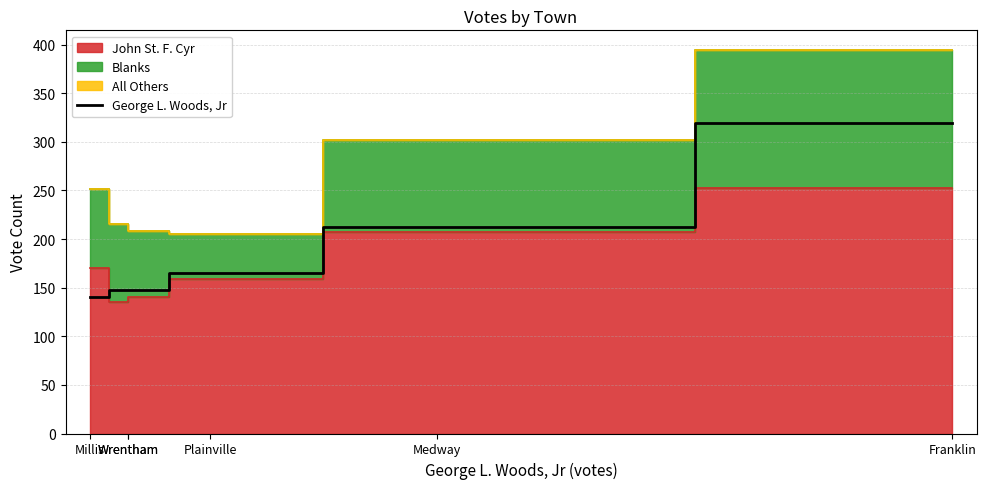

List the labels in order of value, smallest first.

Millis, Wrentham, Wrentham, Plainville, Medway, Franklin